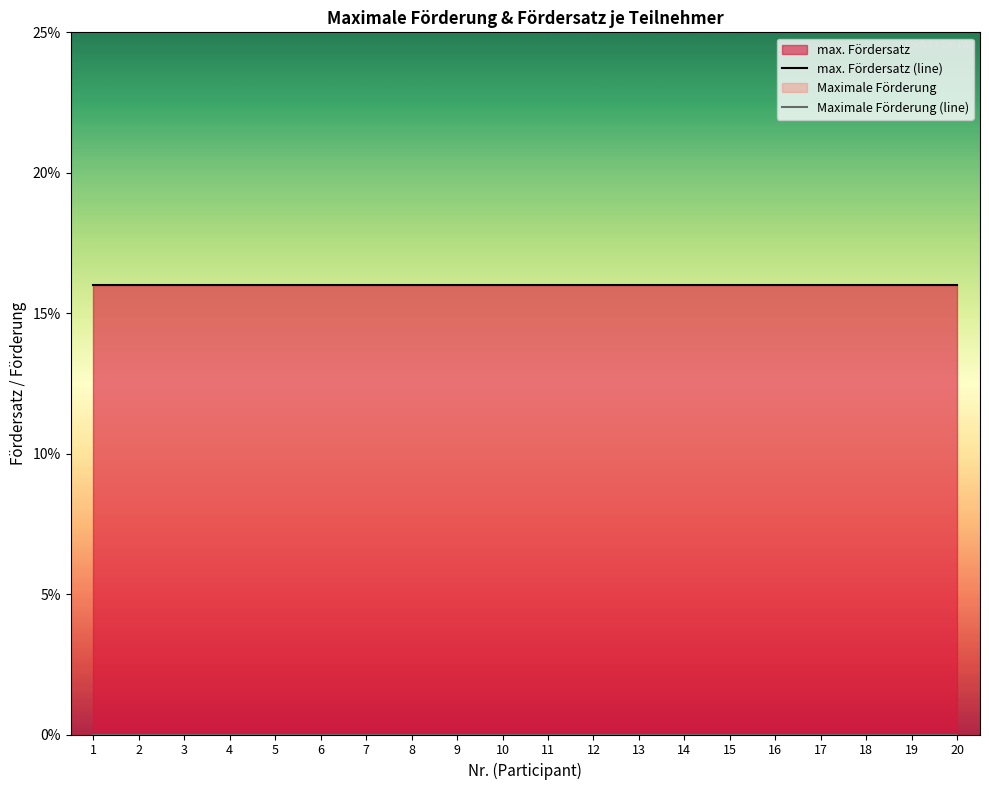

Reading left to right, what are all the values shown in this chart?

max. Fördersatz (line): 0.2	0.2	0.2	0.2	0.2	0.2	0.2	0.2	0.2	0.2	0.2	0.2	0.2	0.2	0.2	0.2	0.2	0.2	0.2	0.2
Maximale Förderung (line): 0.0	0.0	0.0	0.0	0.0	0.0	0.0	0.0	0.0	0.0	0.0	0.0	0.0	0.0	0.0	0.0	0.0	0.0	0.0	0.0